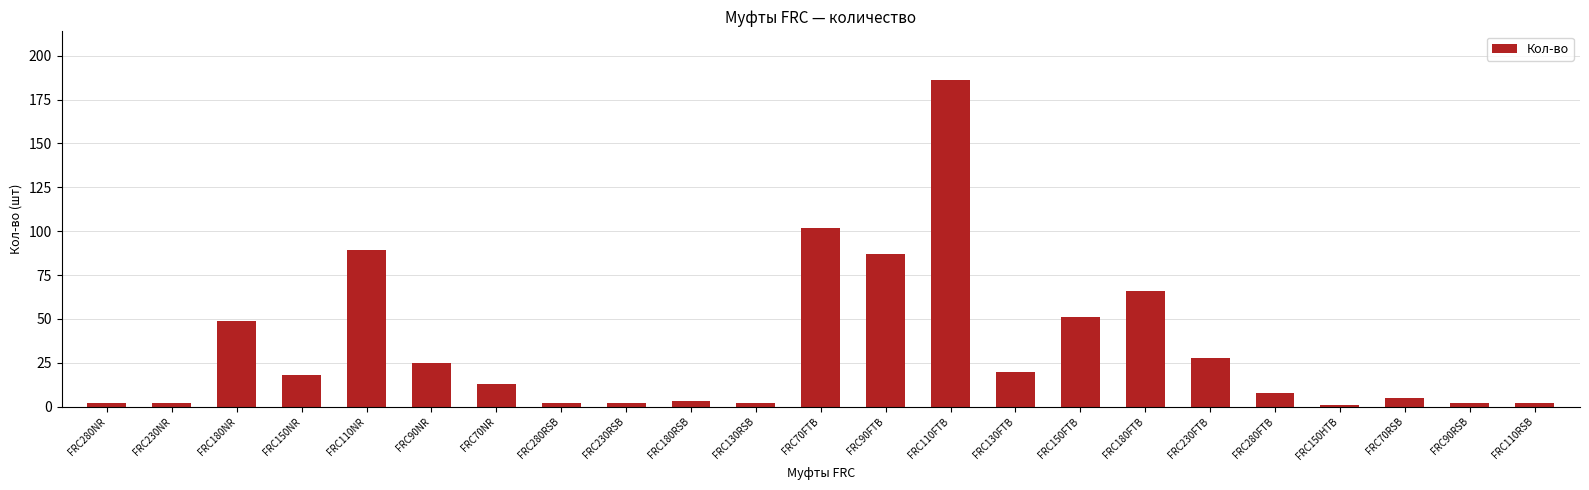

What is the approximate value at FRC150NR?

18